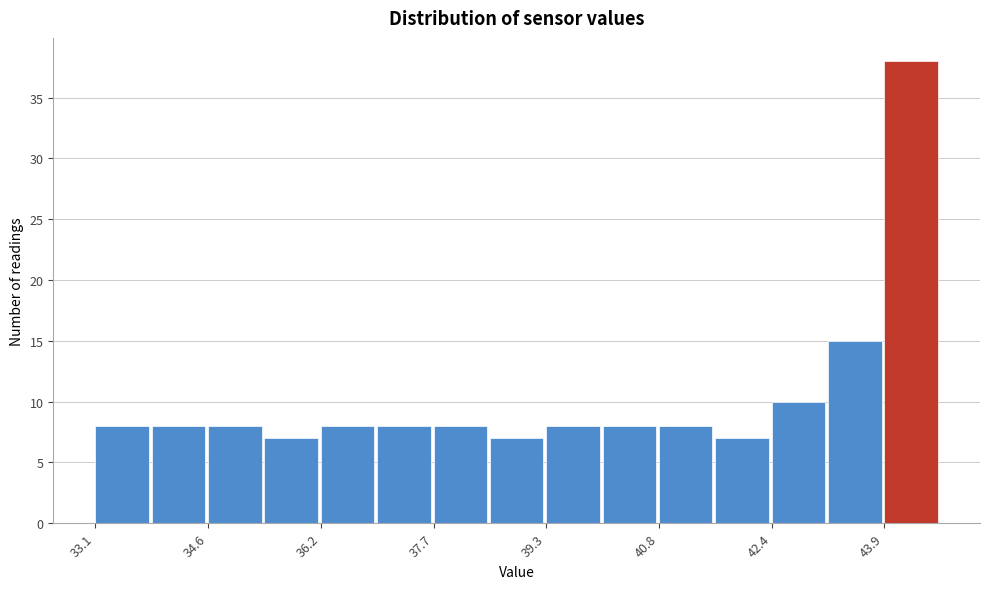

Around what value on the x-axis is the tallest bar? Give the approximate position of its centre, as read against the axis.

44.2